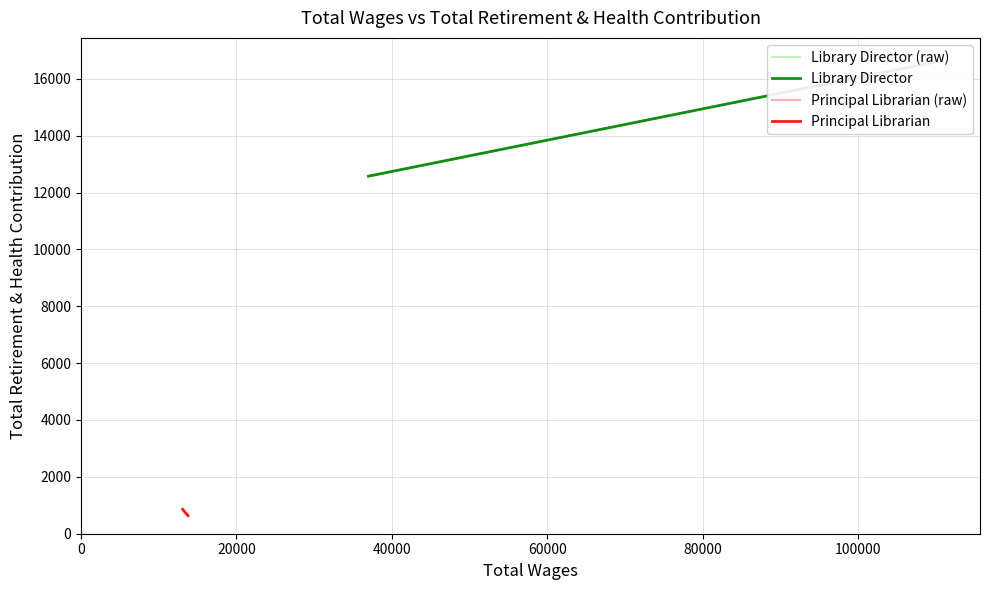

List the series in order of their peak value, highest first.

Library Director (raw), Library Director, Principal Librarian (raw), Principal Librarian